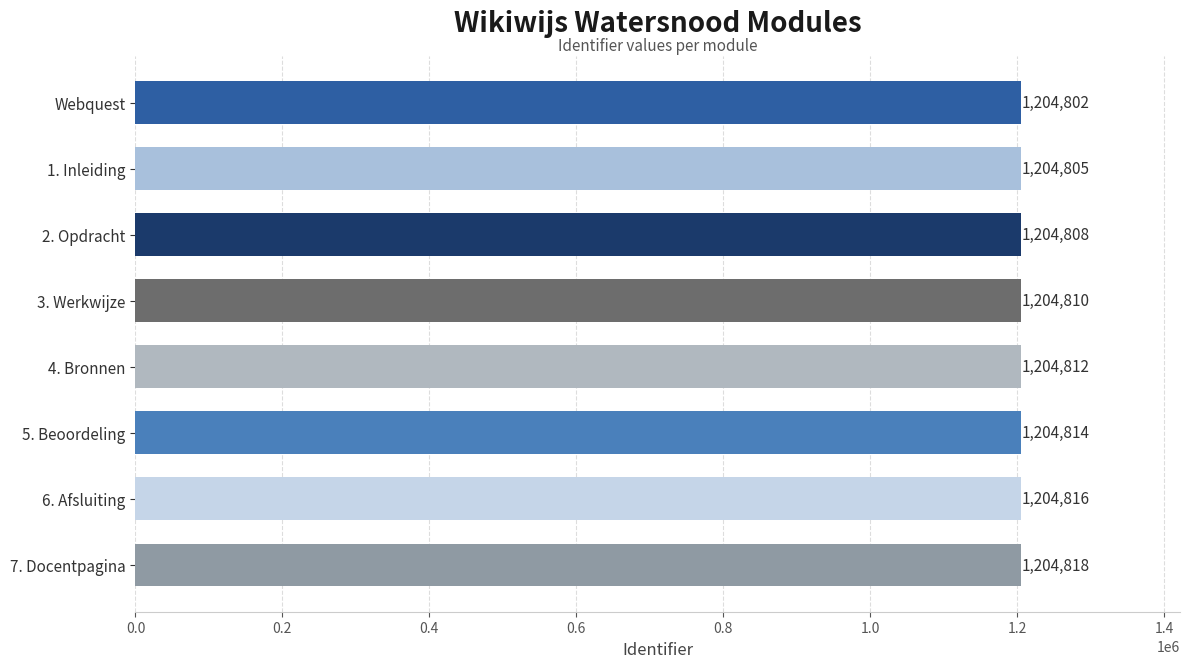

True or false: the data shows 1204805 at 1. Inleiding.

True